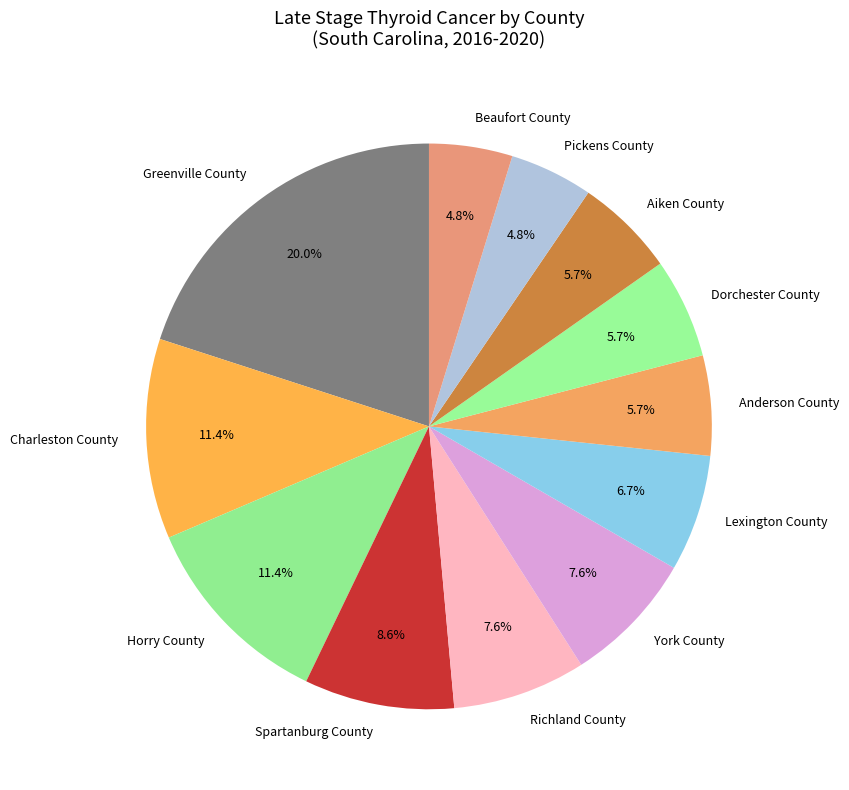

Does any single category account for the majority?

No